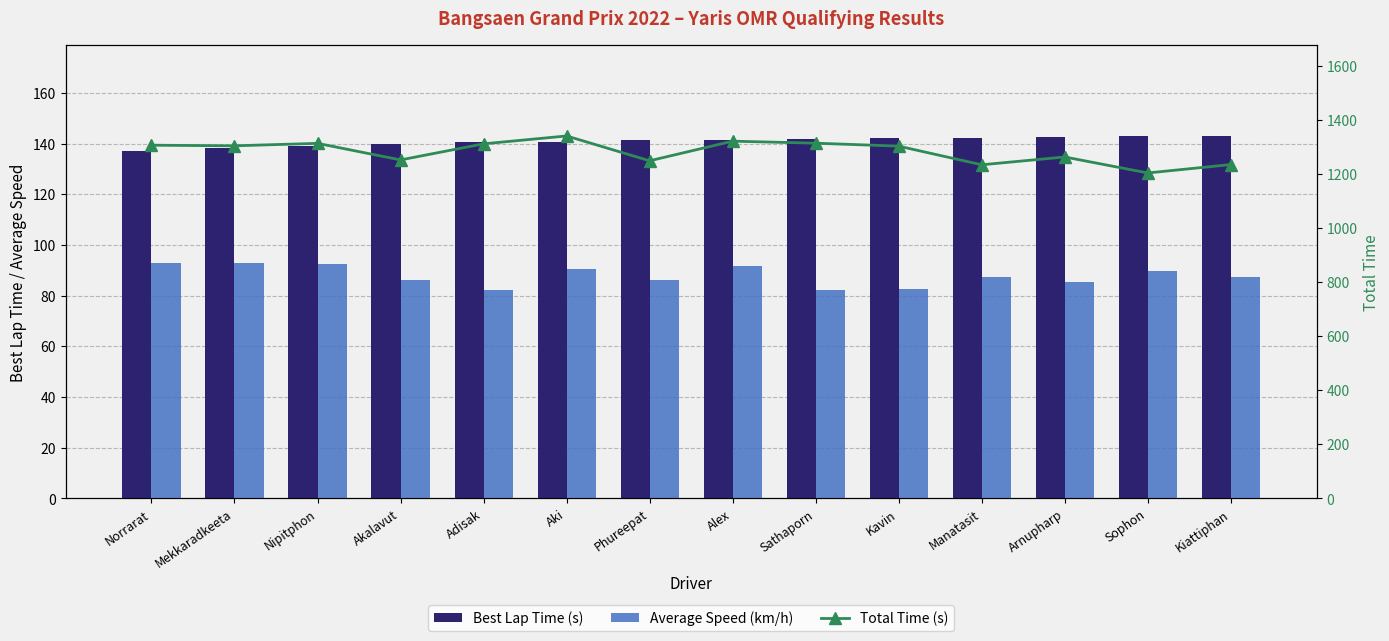

What position from the left is Manatasit?

11